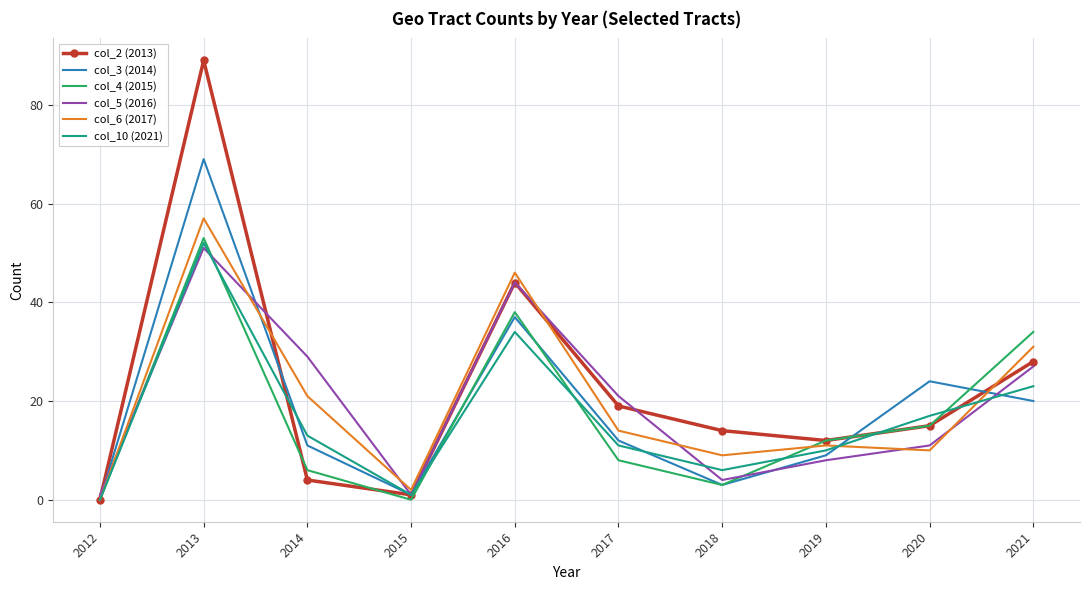

True or false: col_2 (2013) has more than 2 interior local peaks.

False